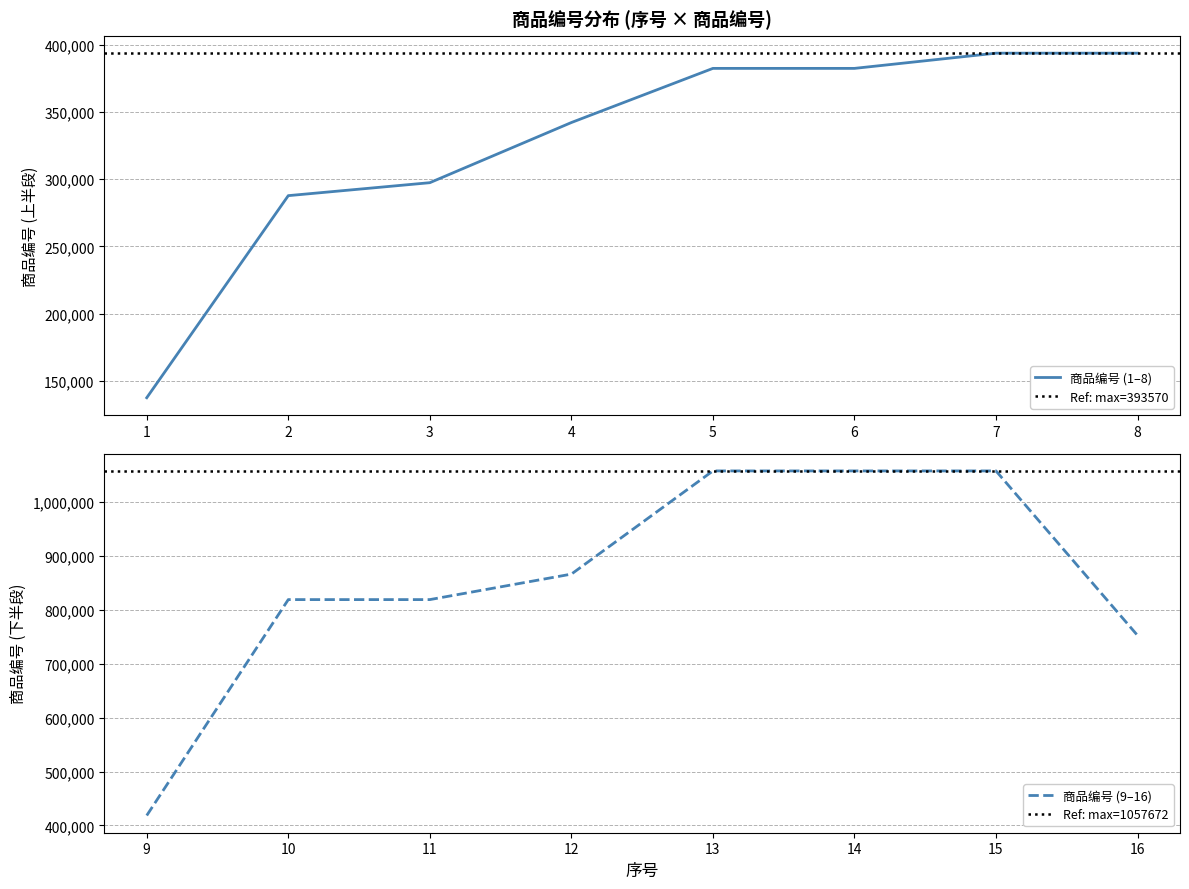

At which label is the value closest to 597546?

16